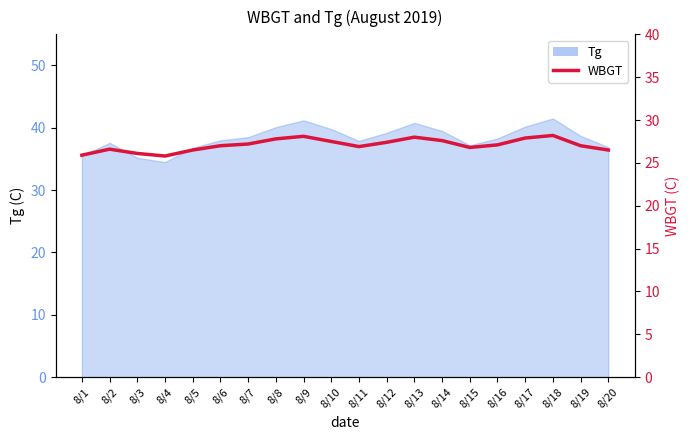

What is the sum of the values at 8/11 and 8/4?

52.7